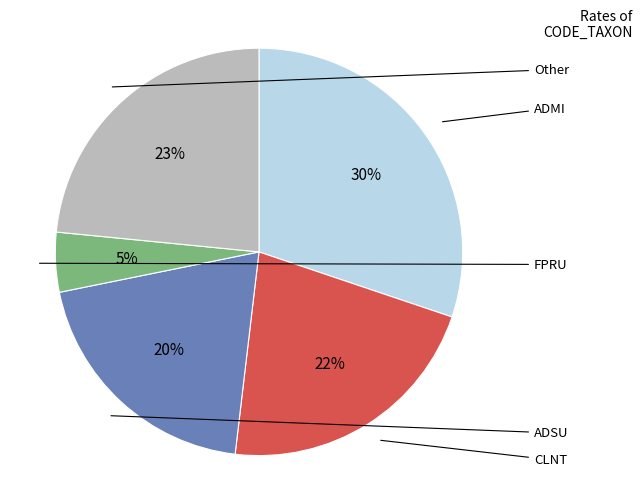

Does any single category account for the majority?

No